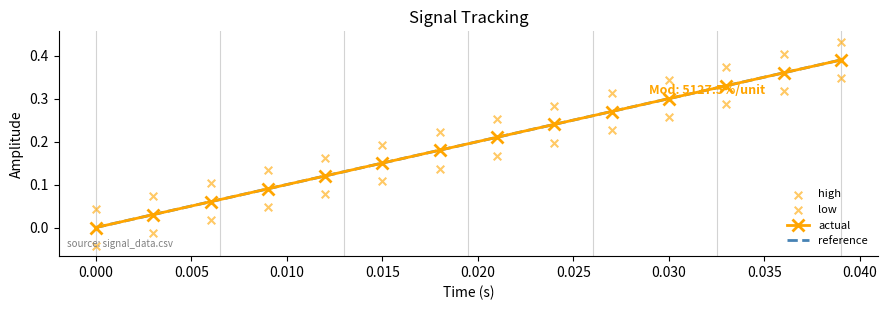

At how many categories does at least one series exceed 0?

14